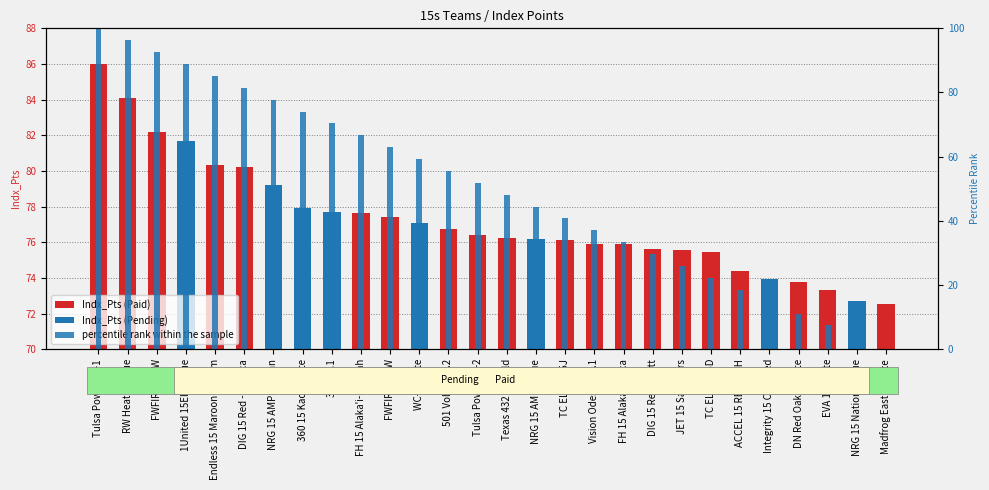

True or false: the data shows 7.4 at EVA 15 White.

True